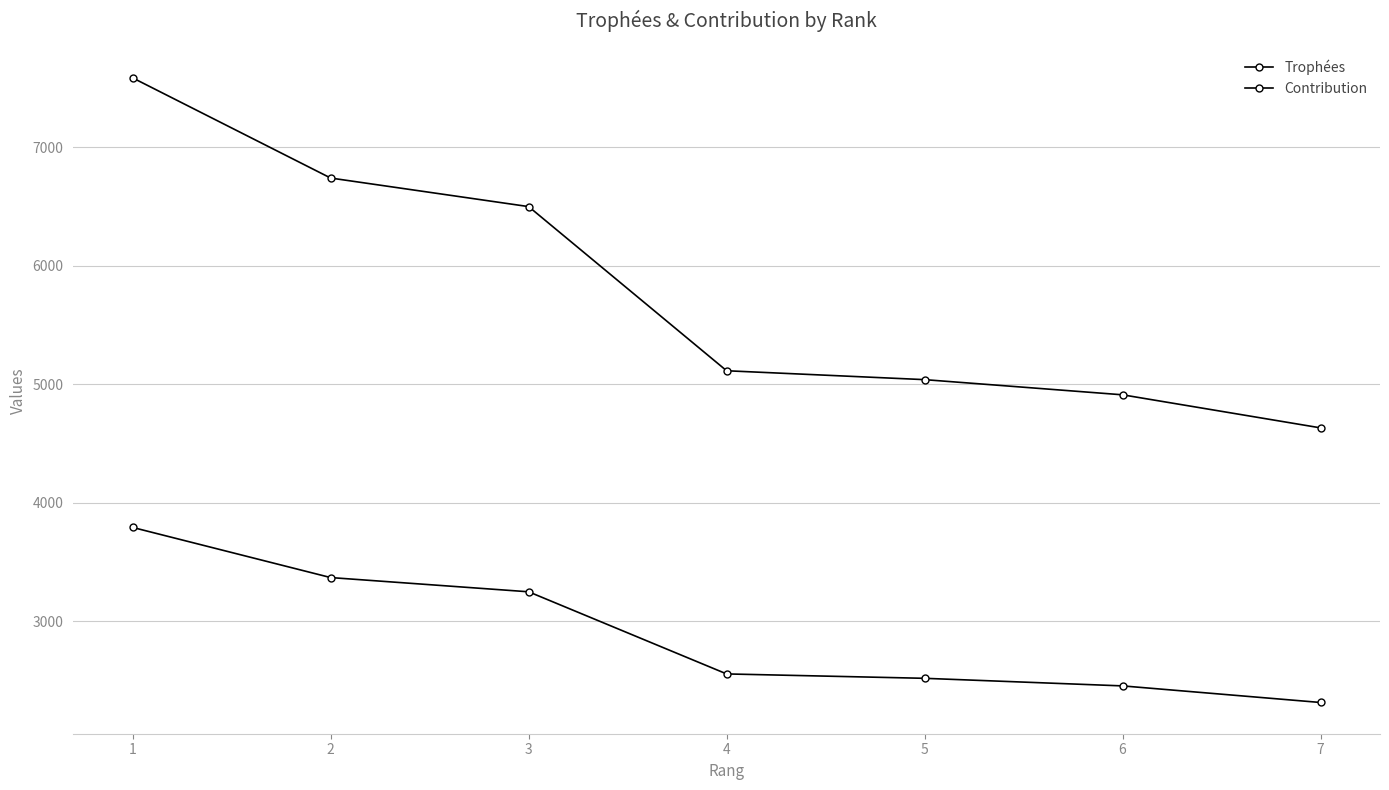

How many lines are shown in the chart?

2